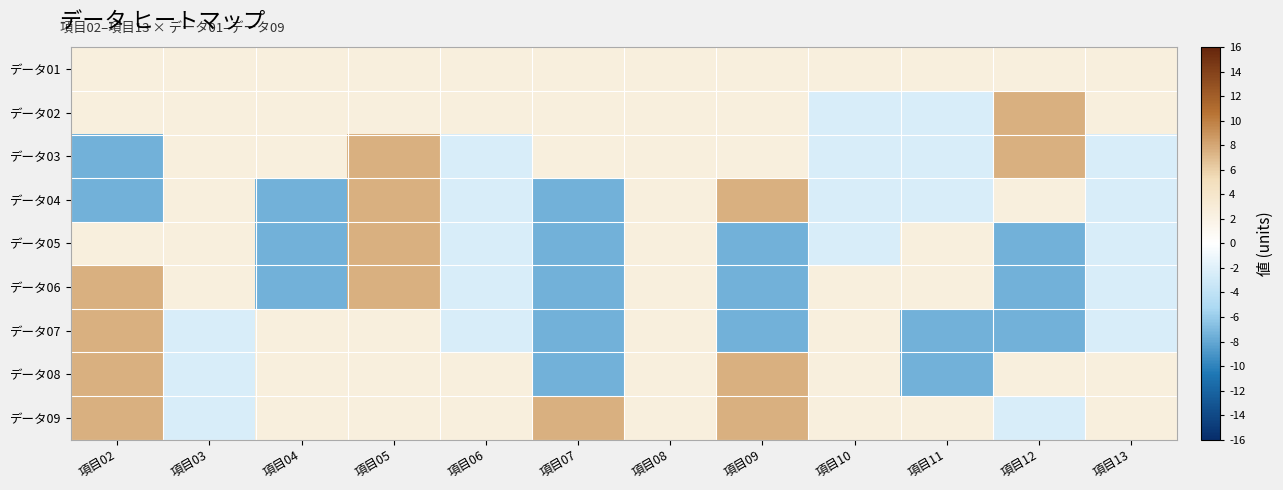

Which category has the highest value across all series?

項目12